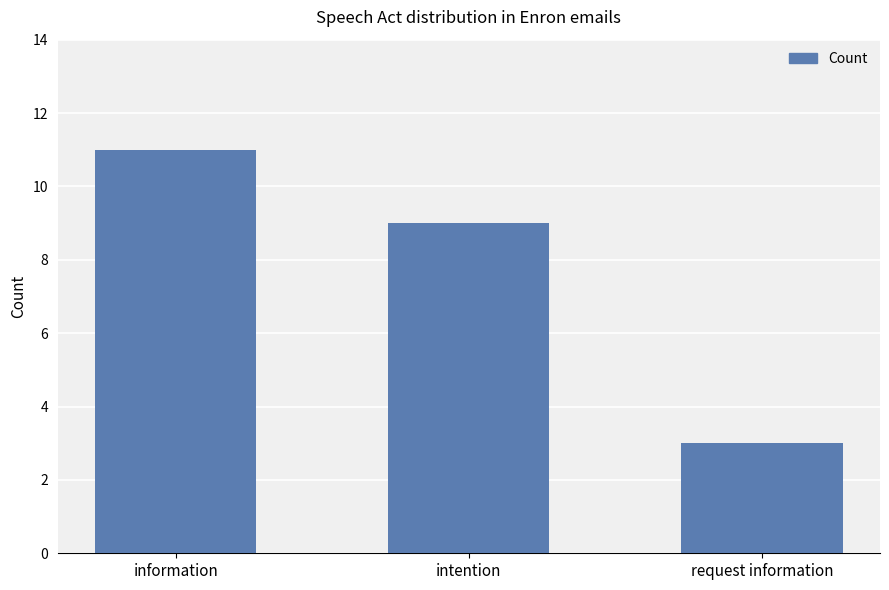

Between request information and information, which is larger?

information